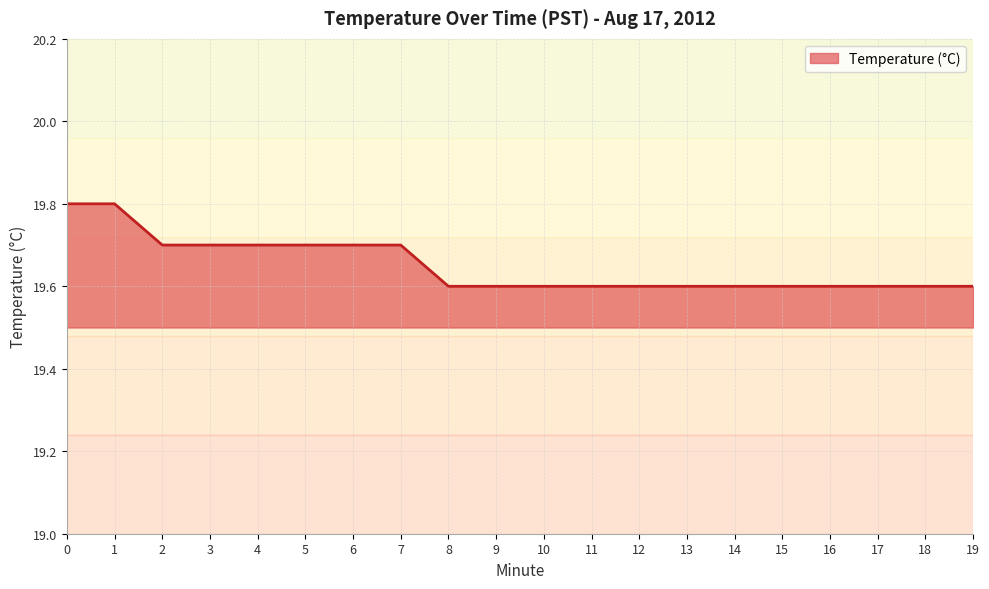

What is the difference between the second highest and second lowest values?

0.2